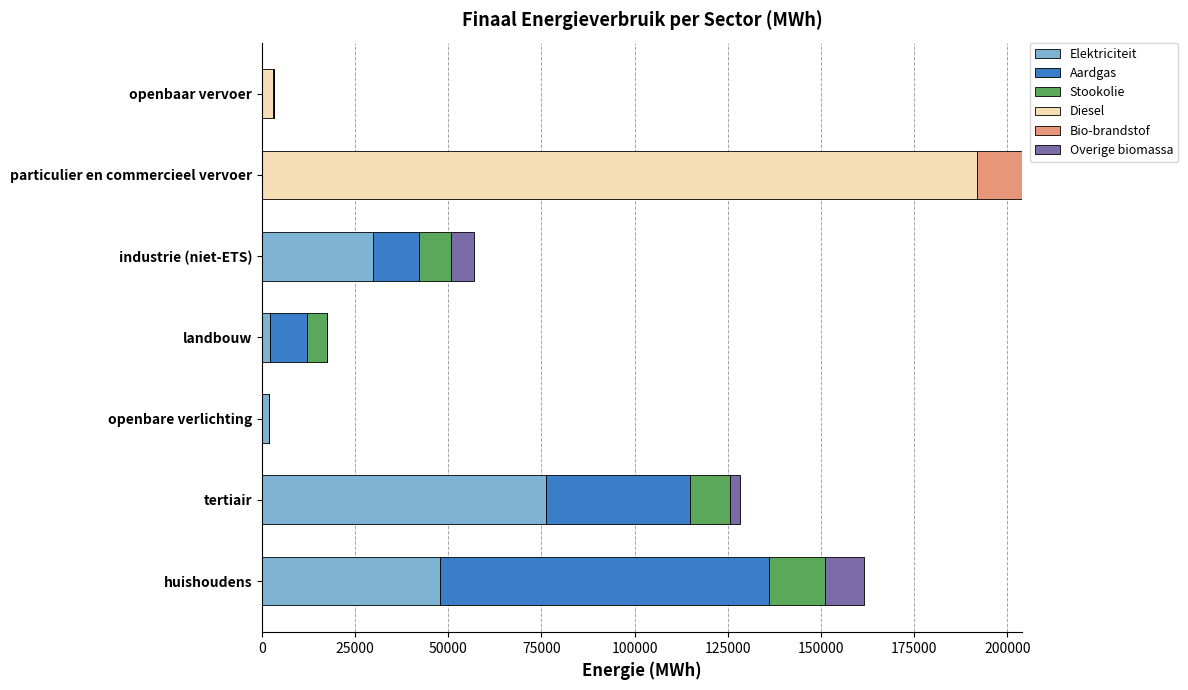

What is the total value across all series at huishoudens?

161611.0